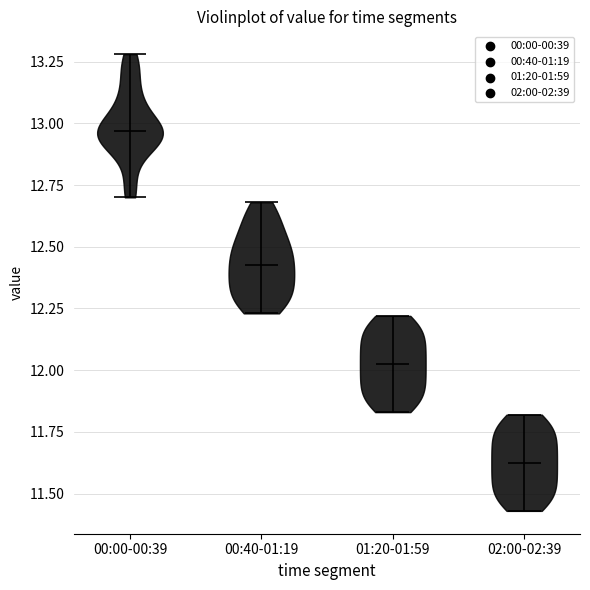

Reading left to right, read every violin against the y-axis: where its median line is, and the lowest and highest points it reaches. The values are not printed on the chart, so give them approximately, as read against the axis.

00:00-00:39: median line 12.95, lowest point 12.70, highest point 13.30
00:40-01:19: median line 12.45, lowest point 12.25, highest point 12.70
01:20-01:59: median line 12.05, lowest point 11.85, highest point 12.20
02:00-02:39: median line 11.65, lowest point 11.45, highest point 11.80